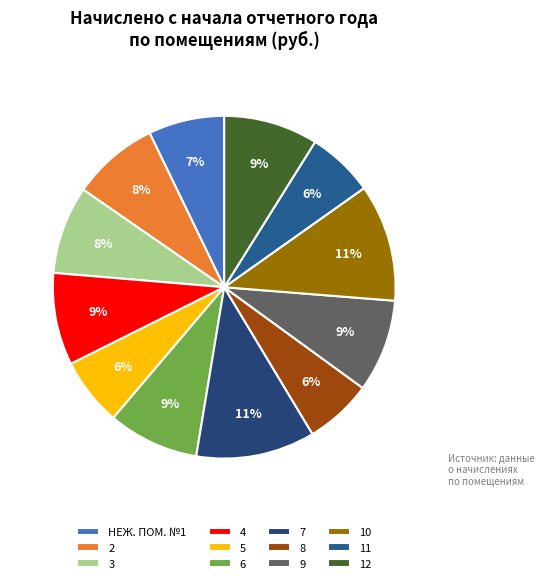

What is the largest slice in the pie chart?

7